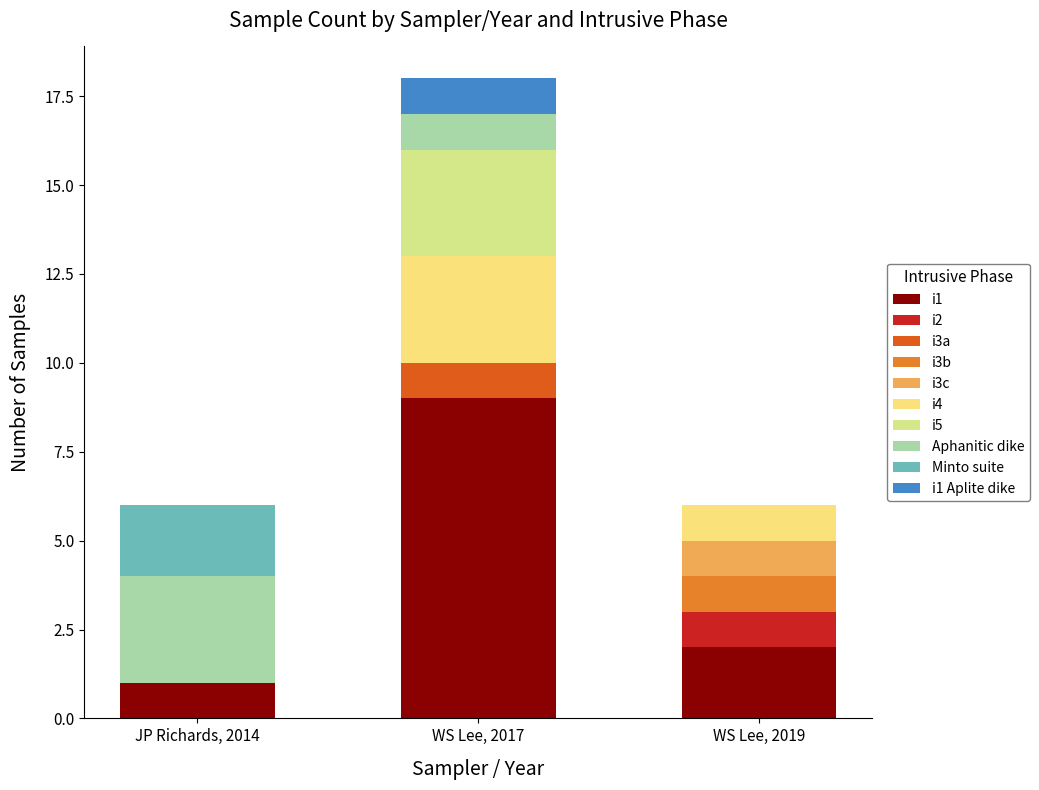

Is it true that i1 equals 6 at WS Lee, 2017?

False